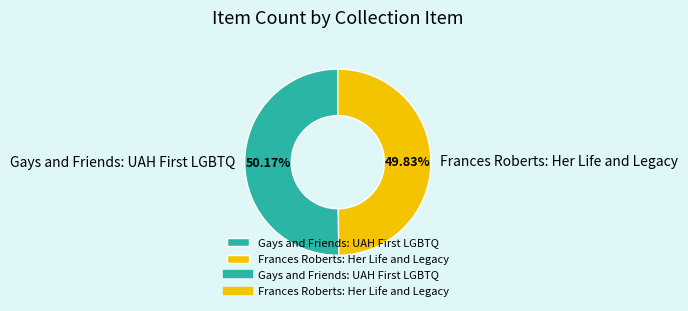

Is there a majority slice in this chart?

Yes